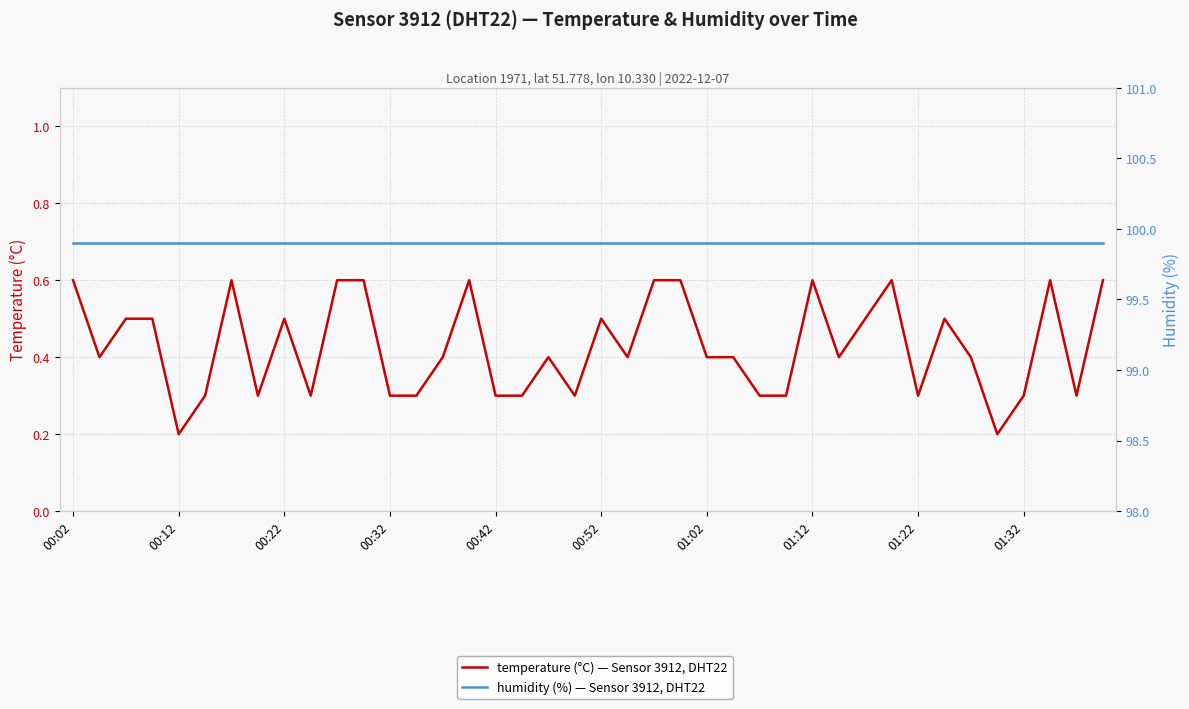

List the series in order of their peak value, highest first.

humidity, temperature